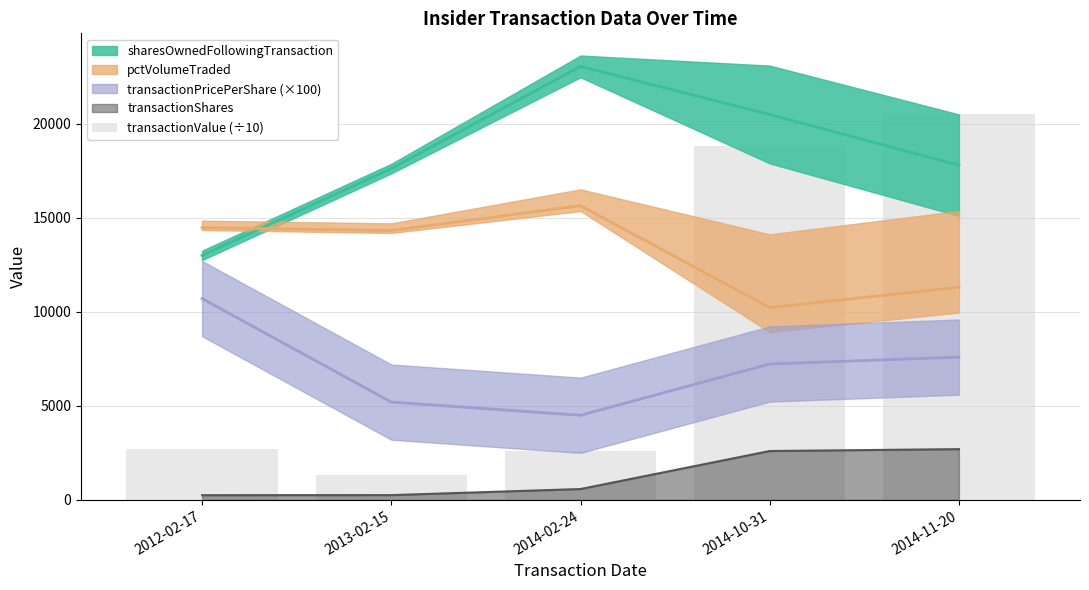

Does the chart contain any negative values?

No